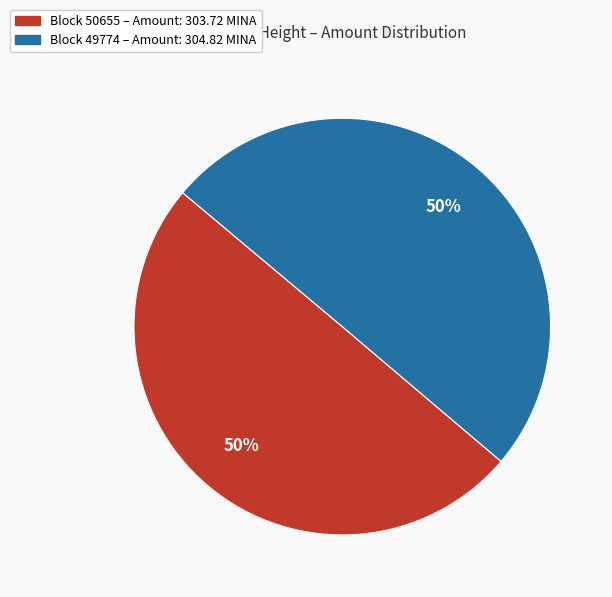

Is it true that Block 50655 – Amount: 303.72 MINA is 40% of the pie?

False